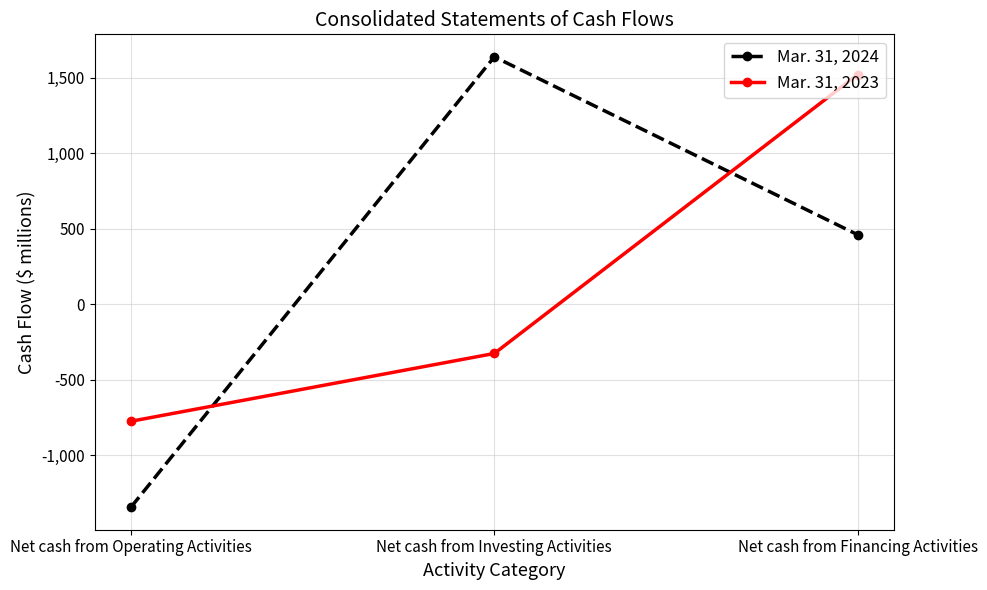

Which series changed the most between Net cash from Operating Activities and Net cash from Investing Activities?

Mar. 31, 2024